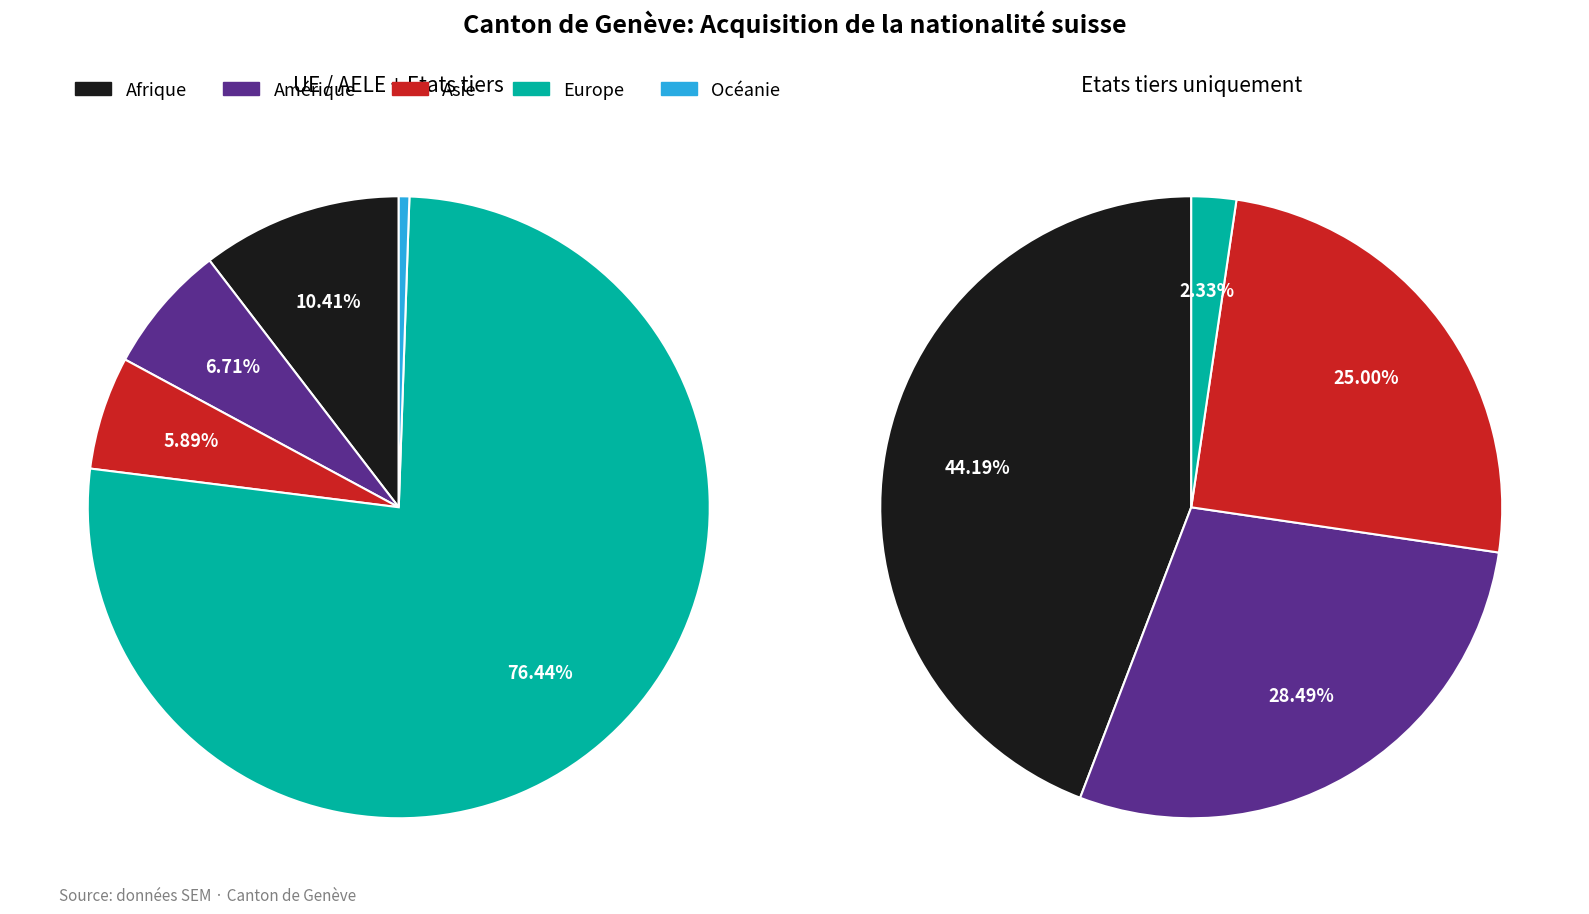

Which slice is the largest?

Europe